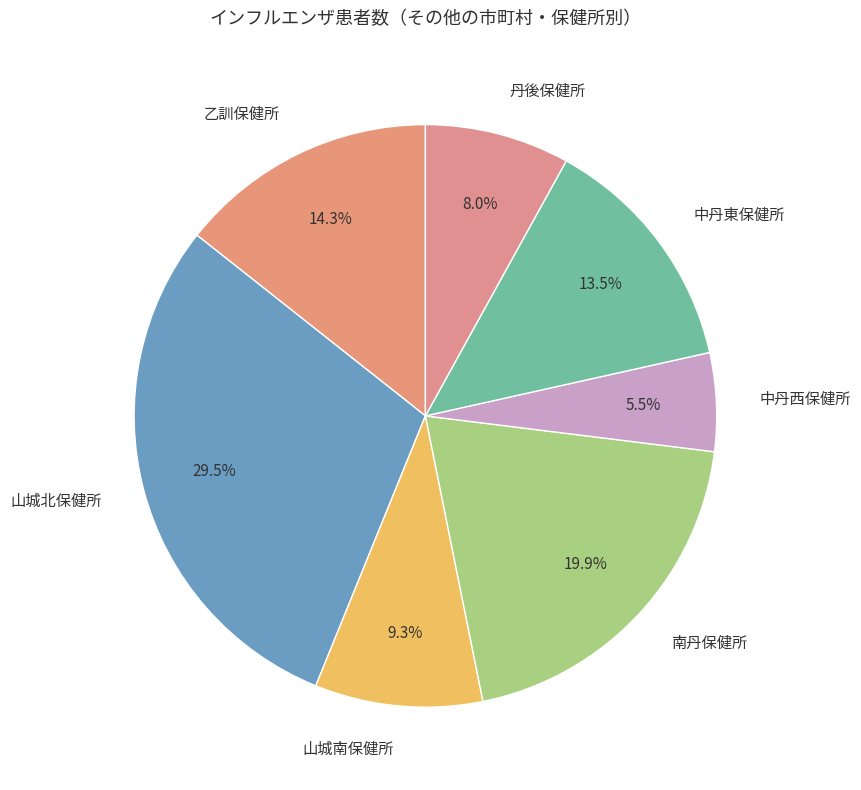

The 丹後保健所 slice represents 1% of the pie. True or false?

False